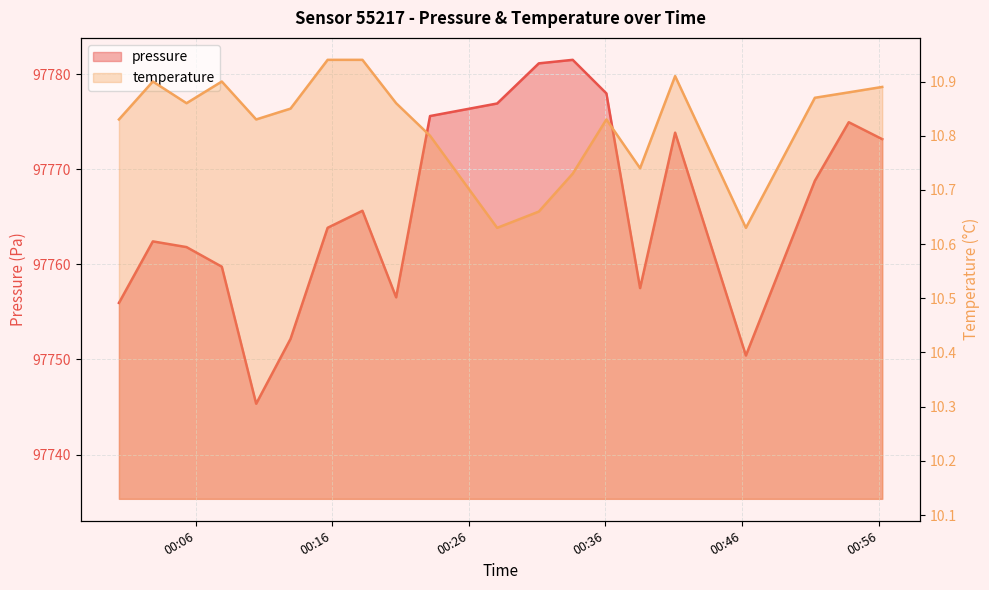

What is the smallest value displayed?

10.6